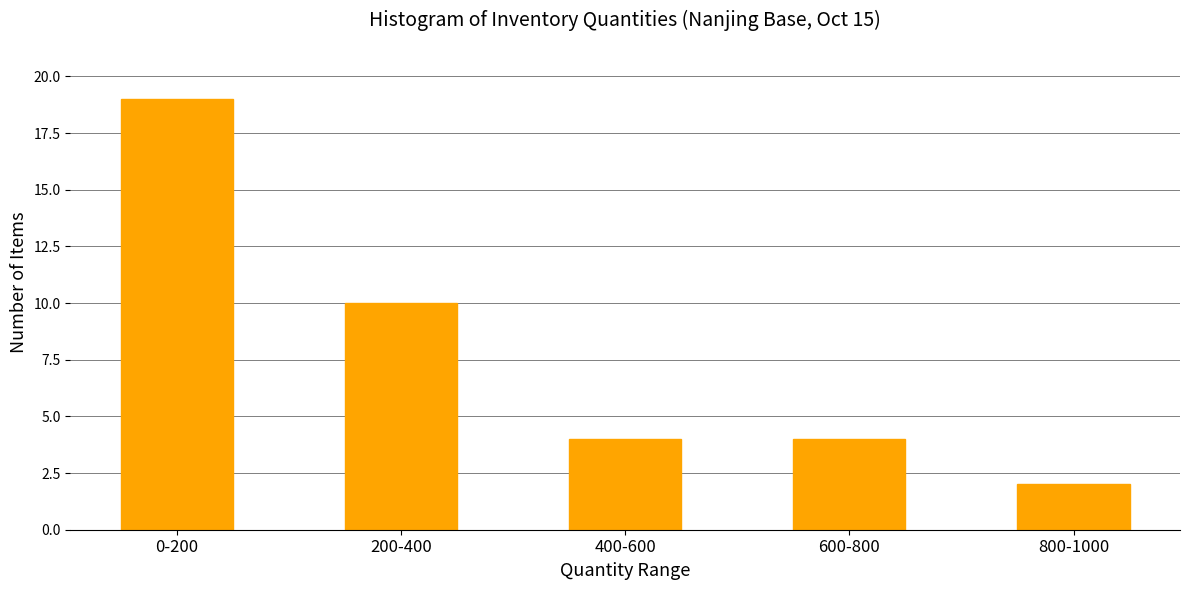

Reading right to left, what are all the values shown in this chart?

2	4	4	10	19